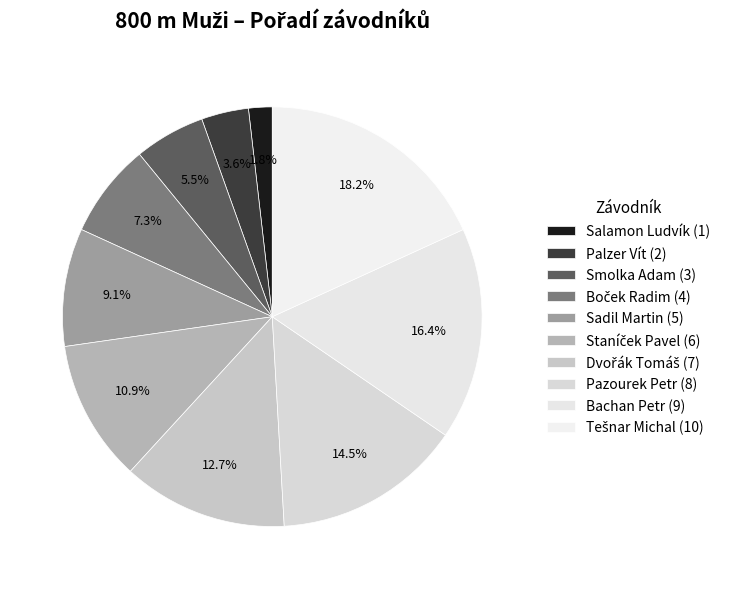

To the nearest percent, what is the combined percentage of Dvořák Tomáš and Sadil Martin?

22%